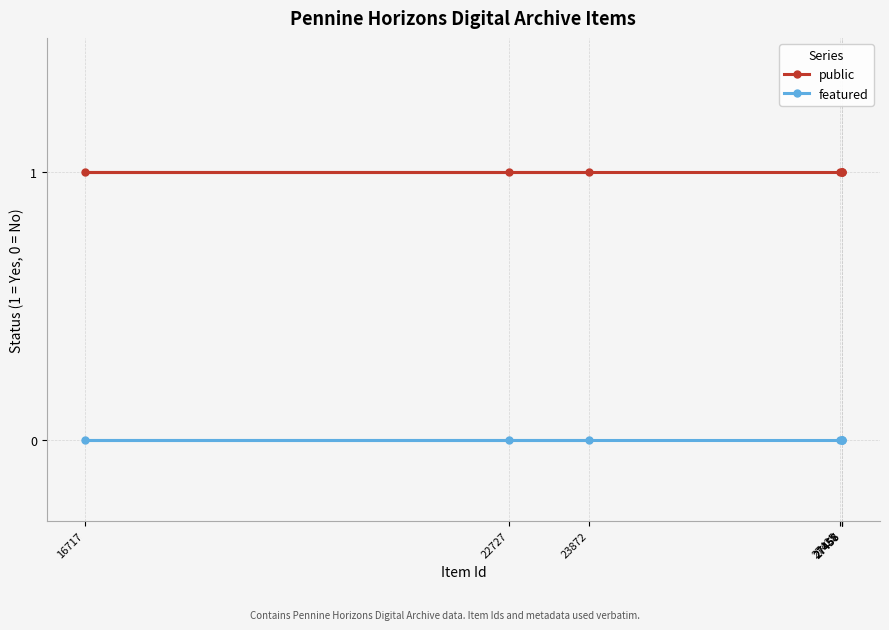

Which series has the largest total across all categories?

public